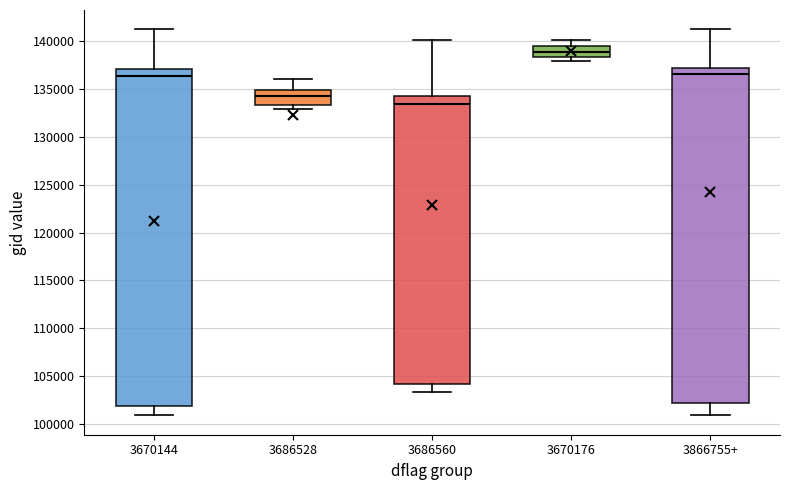

Reading left to right, read every box against the y-axis: the position of its median line, the range the box covers, and the ends of its whiskers. The values are not printed on the chart, so give them approximately, as read against the axis.

3670144: median 136500, box 102000 to 137000, whiskers 101000 to 141000
3686528: median 134000, box 133500 to 135000, whiskers 133000 to 136000
3686560: median 133500, box 104000 to 134000, whiskers 103500 to 140000
3670176: median 139000, box 138500 to 139500, whiskers 138000 to 140000
3866755+: median 136500, box 102000 to 137000, whiskers 101000 to 141000